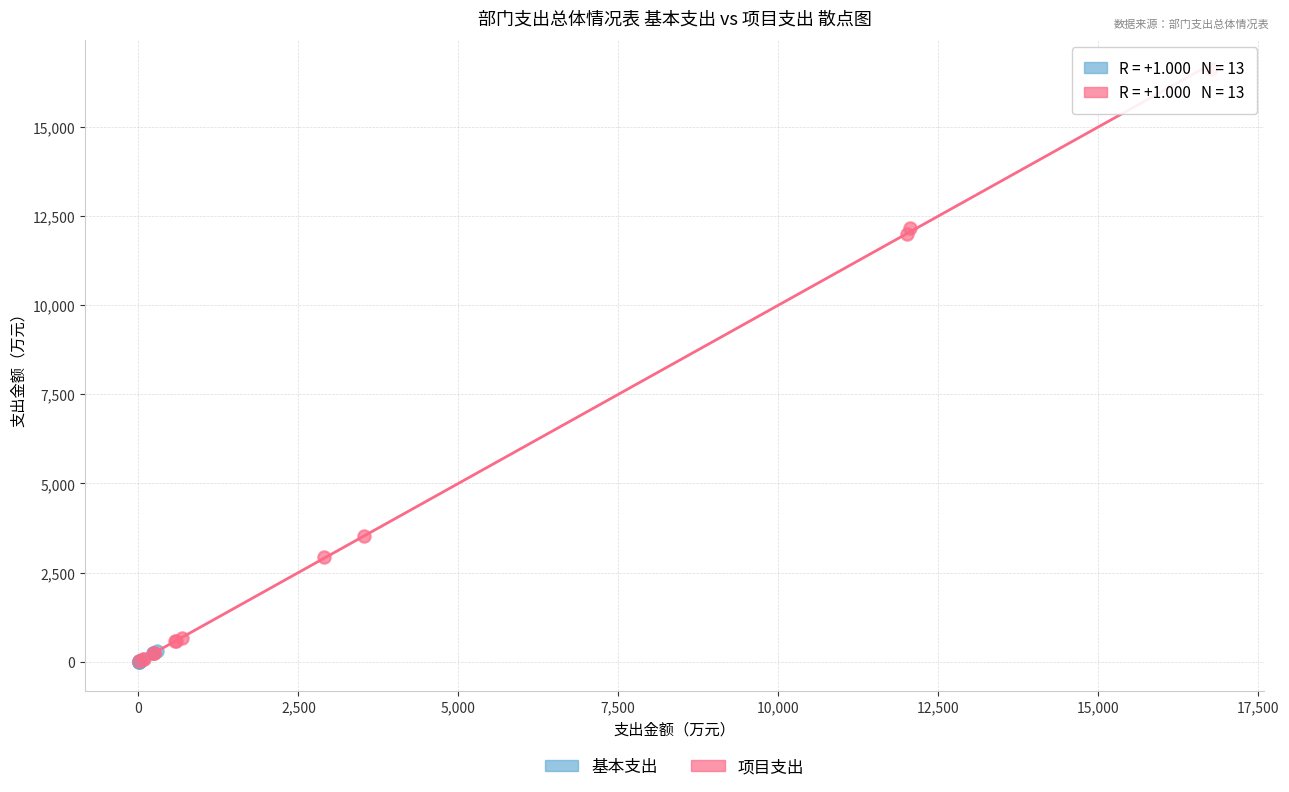

Which series has the widest spread of Y values?

项目支出